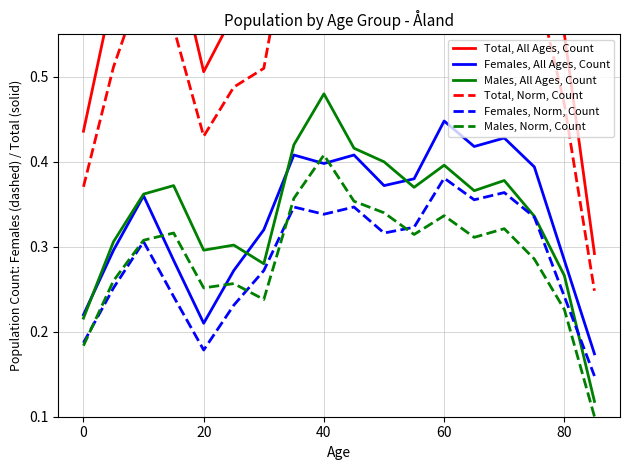

In Total, All Ages, Count, how many points are higher than both neighbors (excluding endpoints)?

4